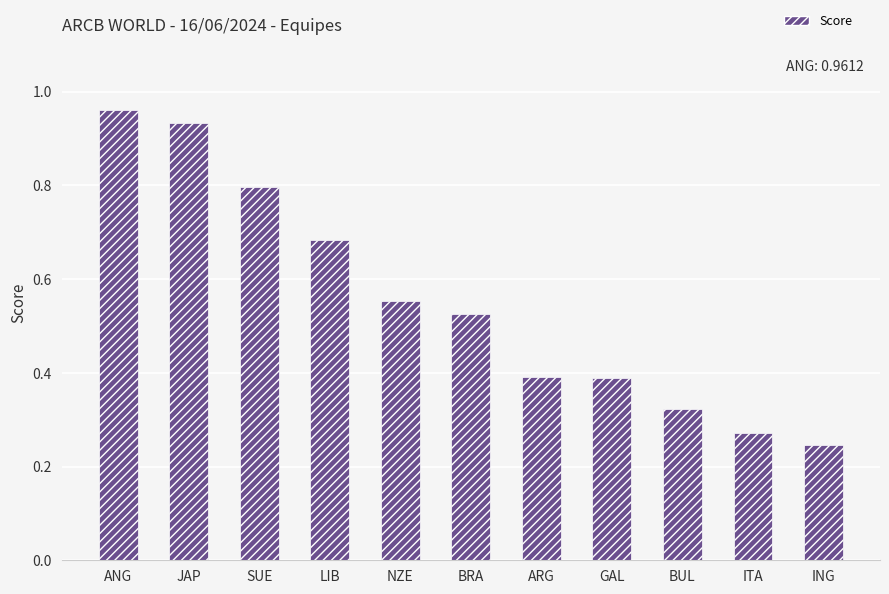

At which label is the value closest to 0?

ING